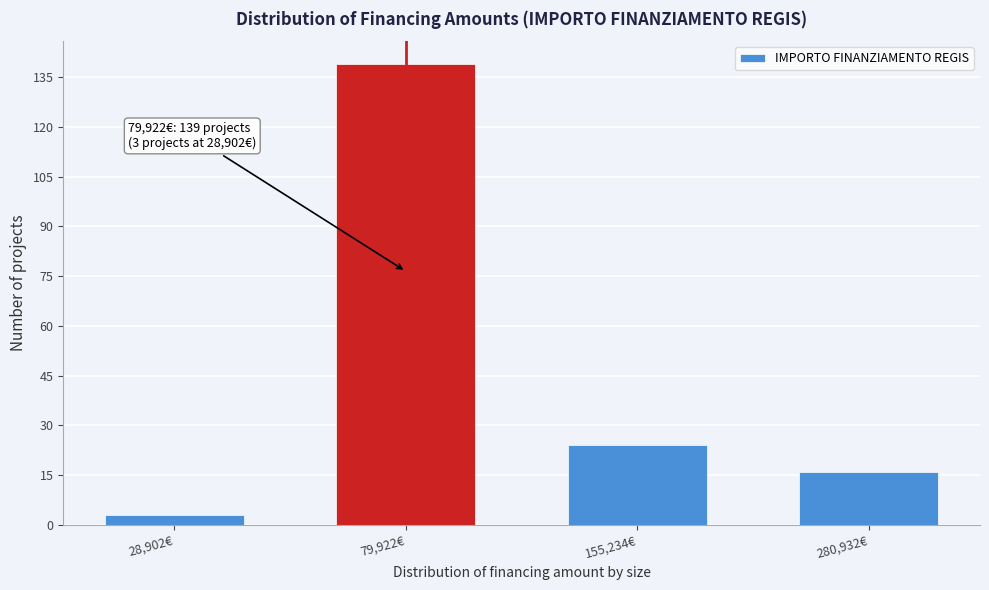

Reading left to right, extract all data points from this chart.

28,902€=3	79,922€=139	155,234€=24	280,932€=16